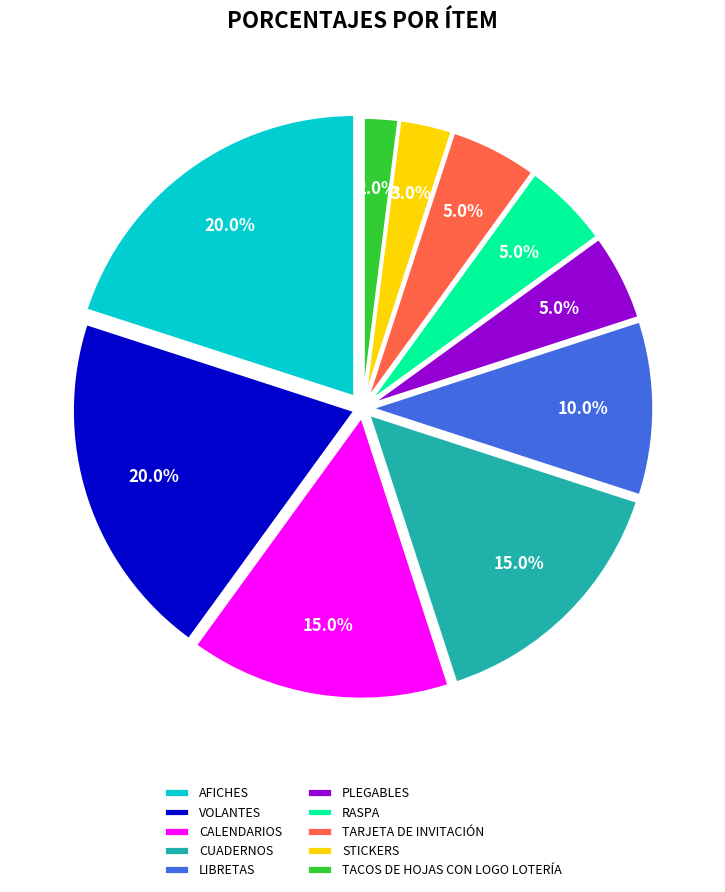

To the nearest percent, what is the combined percentage of PLEGABLES and RASPA?

10%